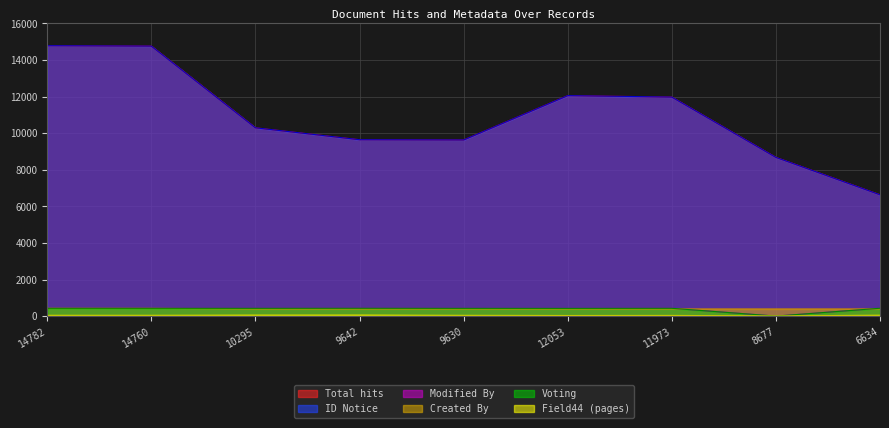

At which label does voting reach its minimum?

8677